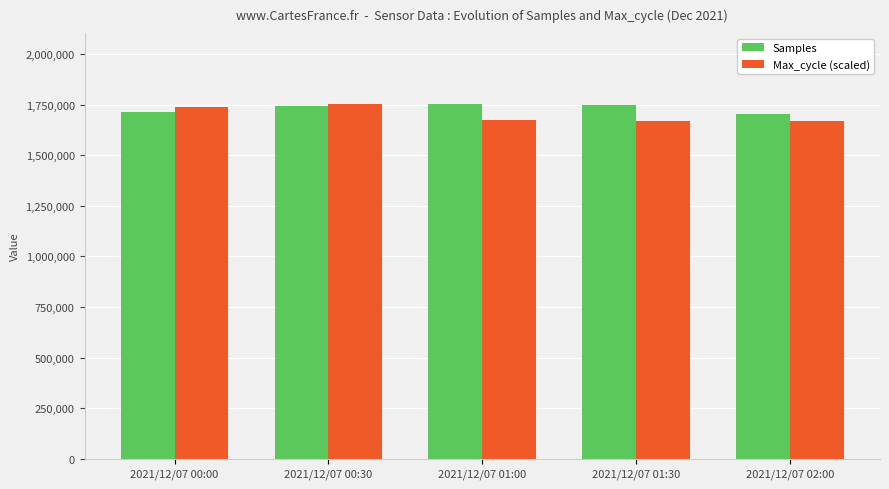

What is the maximum value shown in the chart?

1752037.0